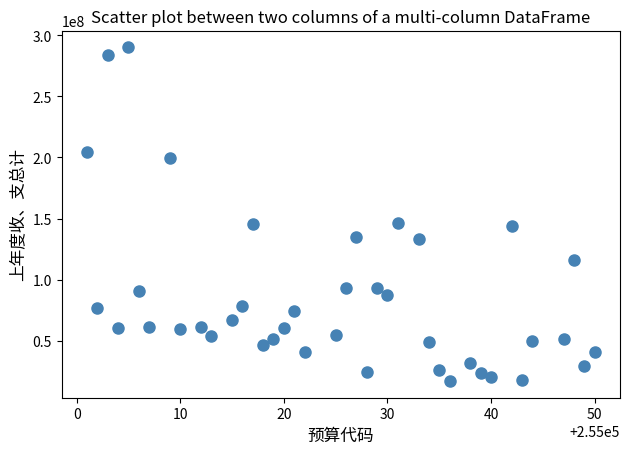

What is the range of X values (max minus min)?

49.0